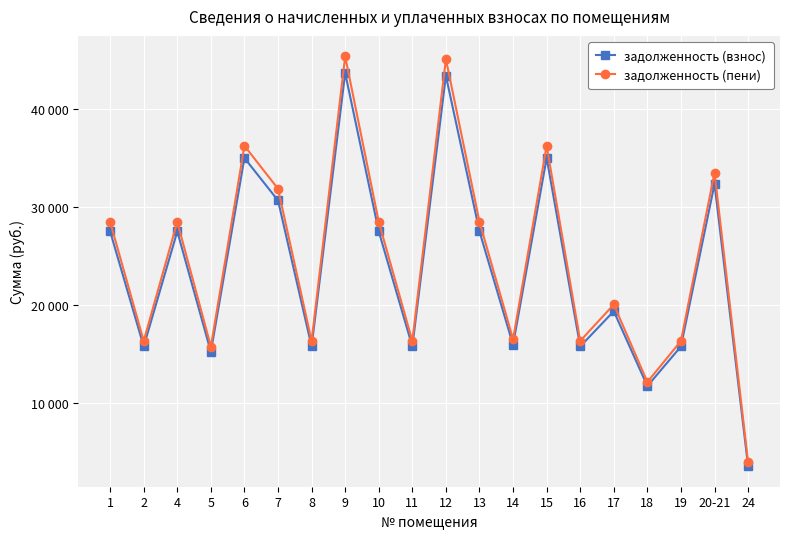

True or false: задолженность (пени) and задолженность (взнос) cross at least once.

False